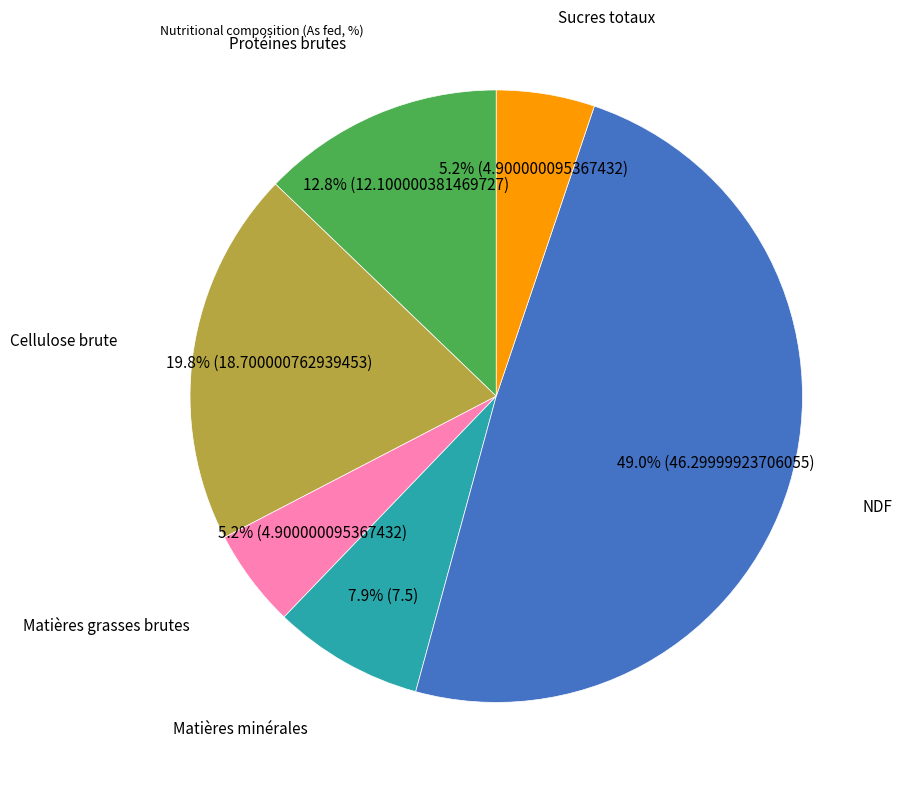

To the nearest percent, what is the difference between the largest and smallest slice percentages?

44%